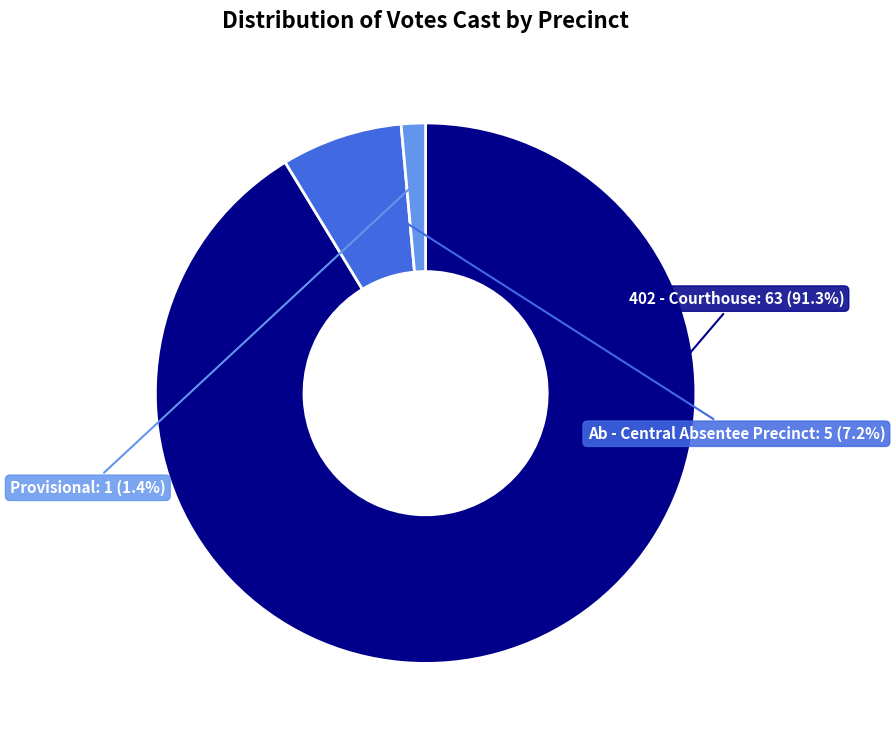

Which category accounts for the majority?

402 - Courthouse